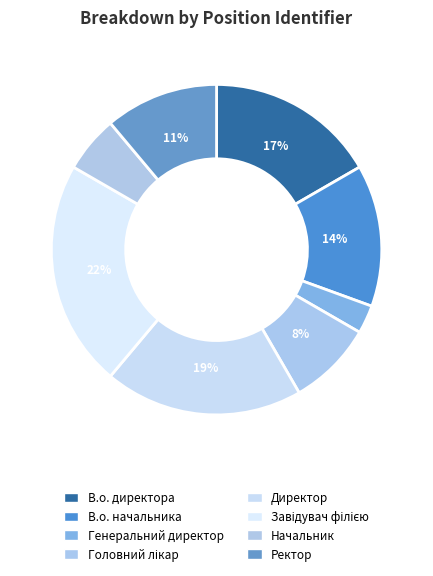

To the nearest percent, what portion does В.о. начальника represent?

14%